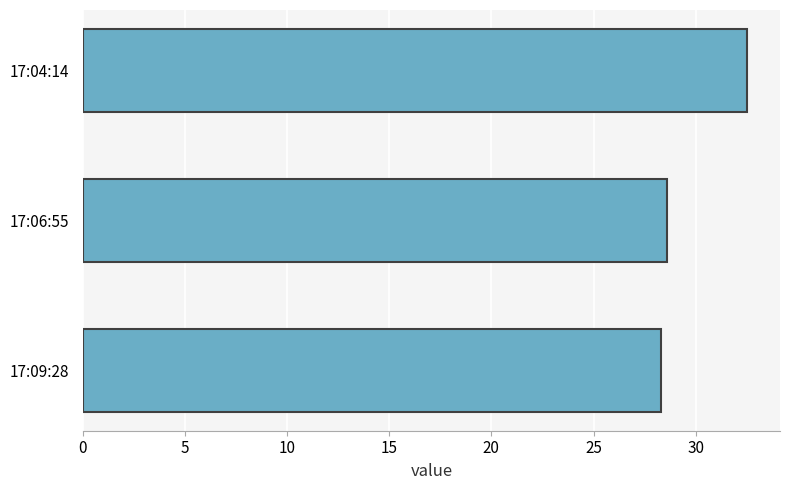

Rank the categories by value from highest to lowest.

17:04:14, 17:06:55, 17:09:28